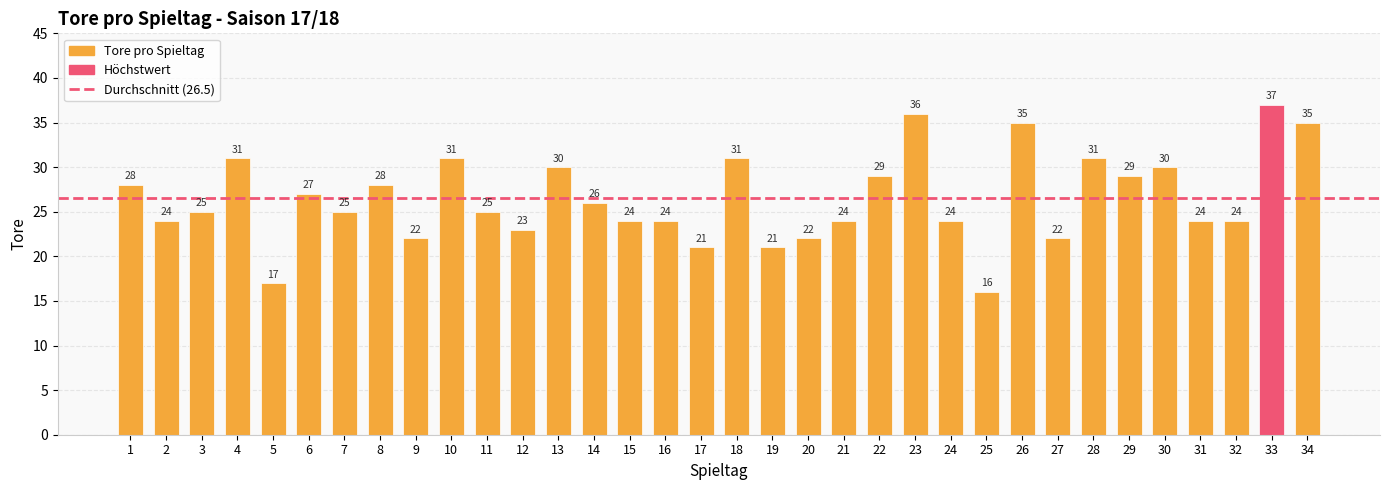

What is the value of the 18th bar from the left?

31